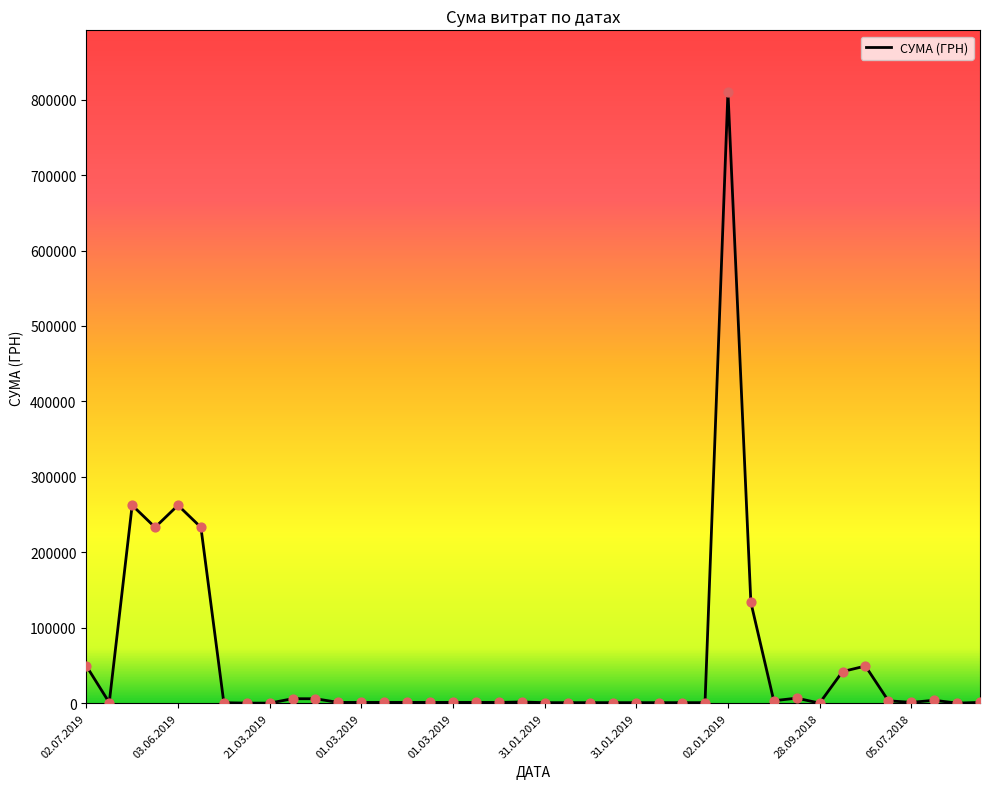

What is the maximum value shown in the chart?

810677.2